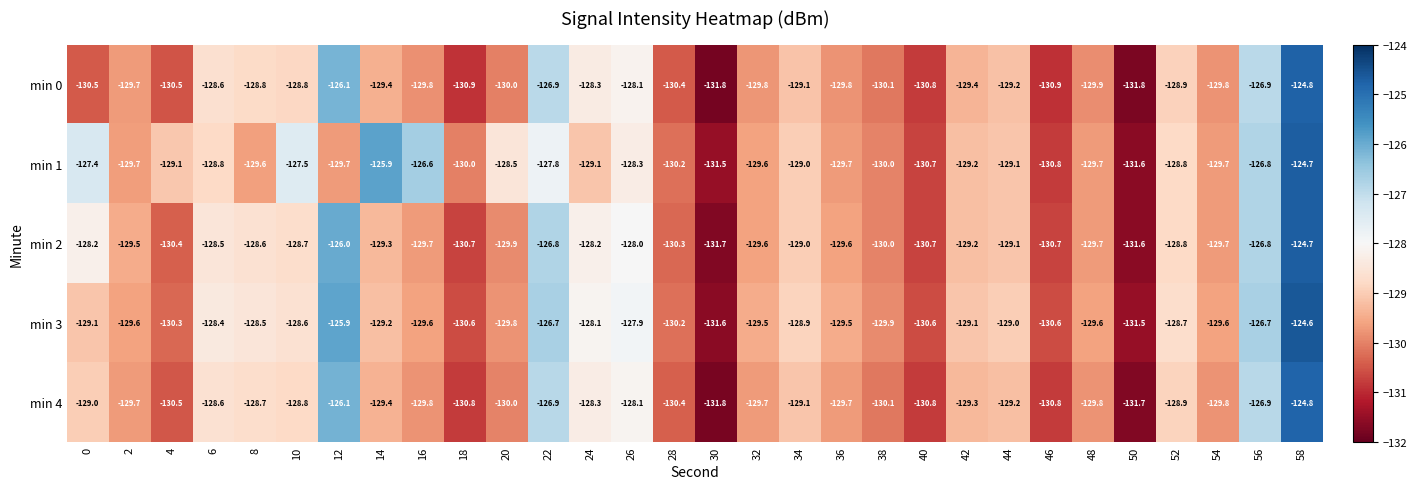

List the series in order of their overall mean, highest first.

min 1, min 3, min 2, min 4, min 0